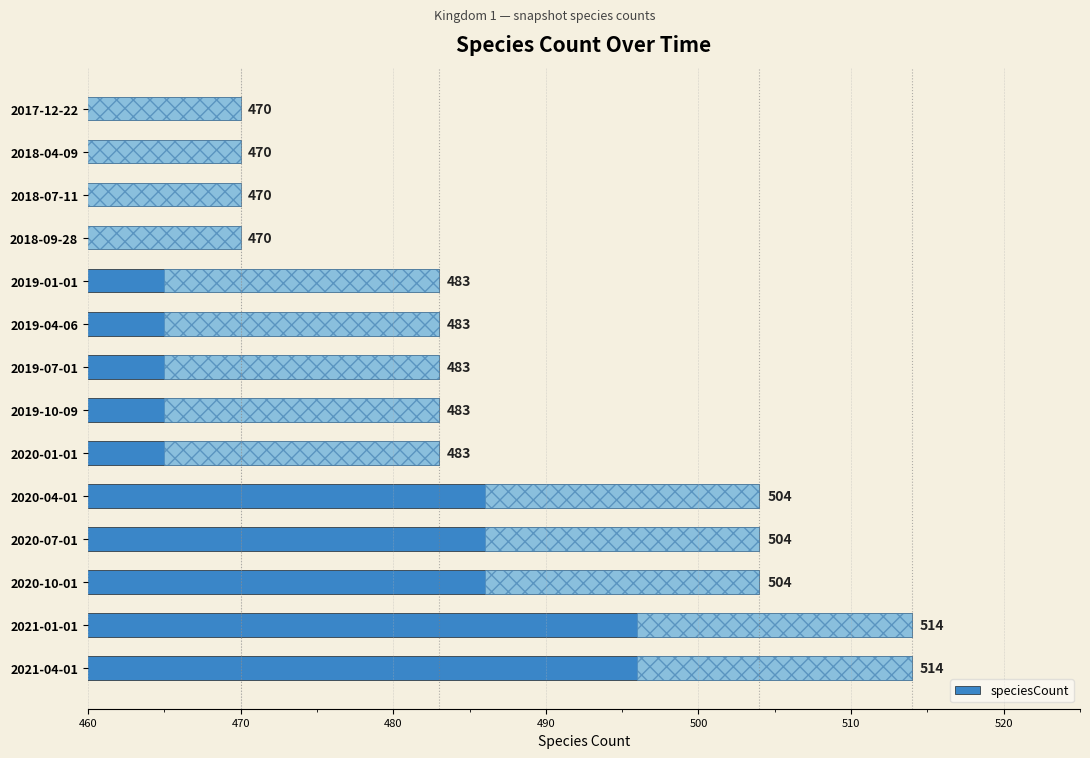

What is the change in value from 2020-01-01 to 2021-01-01?

+31